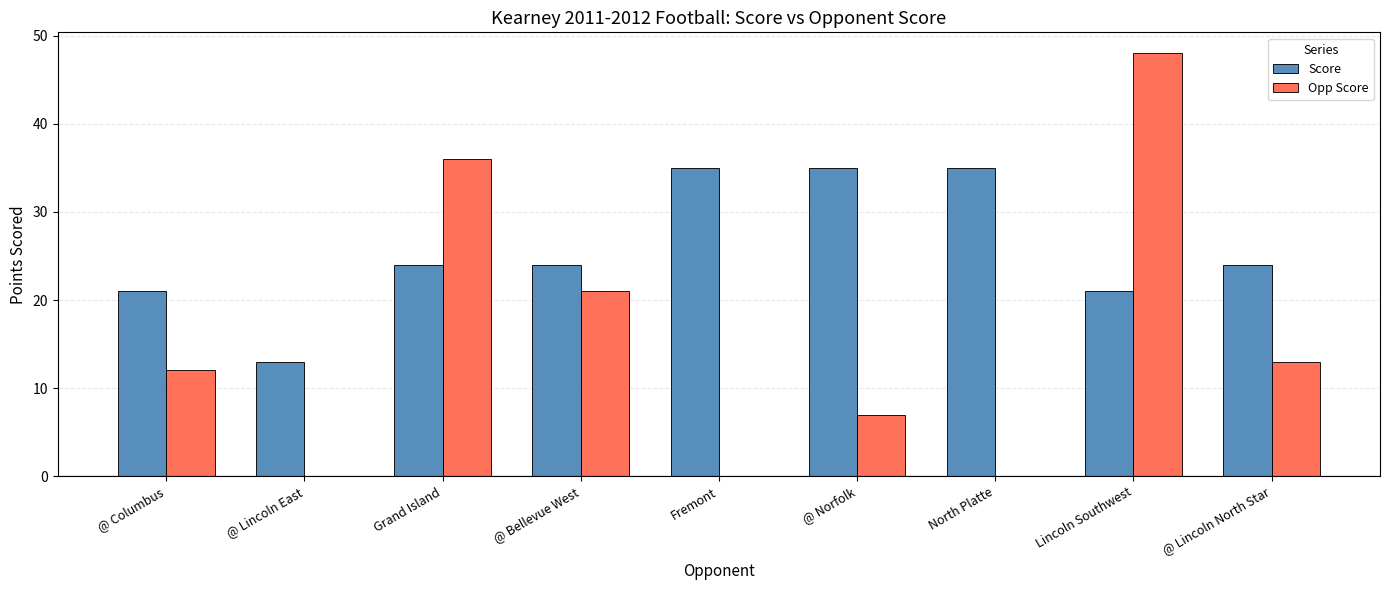

What is the sum of all Score values?

232